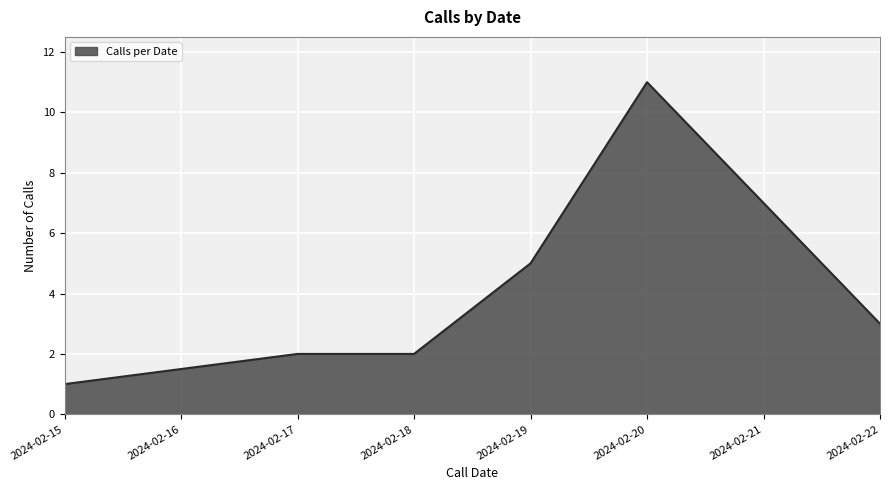

What is the smallest value displayed?

1